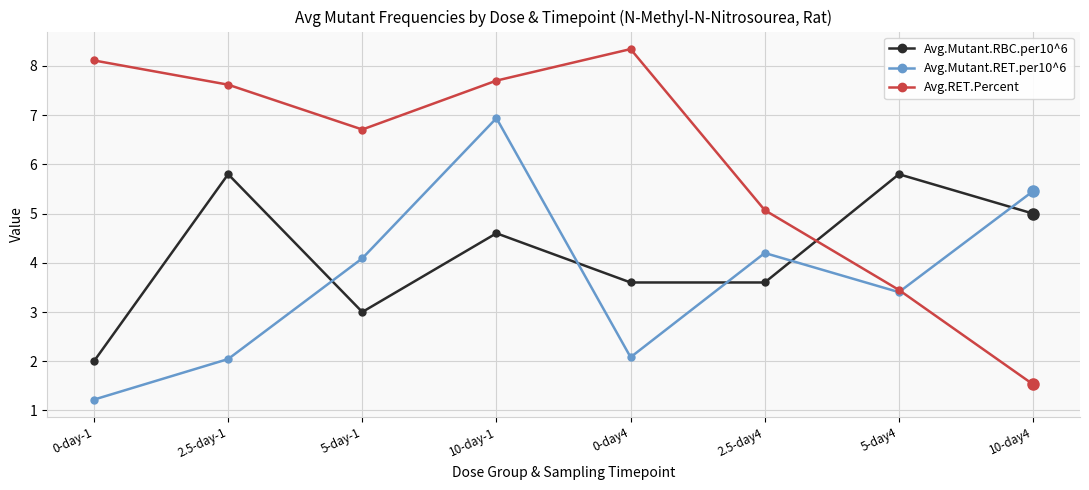

Does the chart display data point markers on the line(s)?

Yes